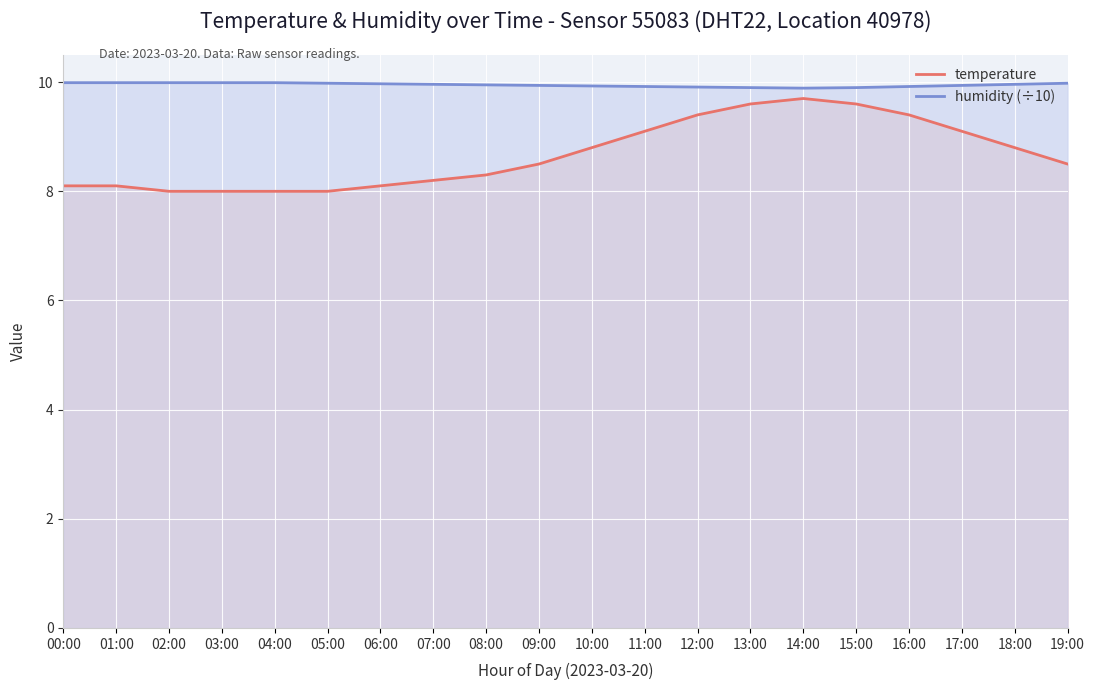

What is the spread (max minus min) of values at 17:00?

0.8